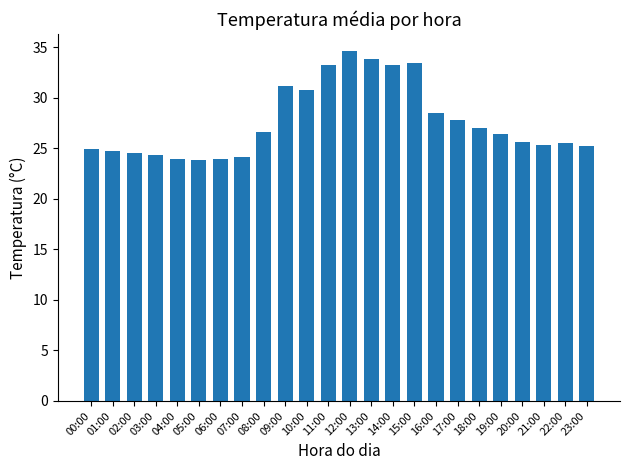

At which category does the chart reach its peak across all series?

12:00